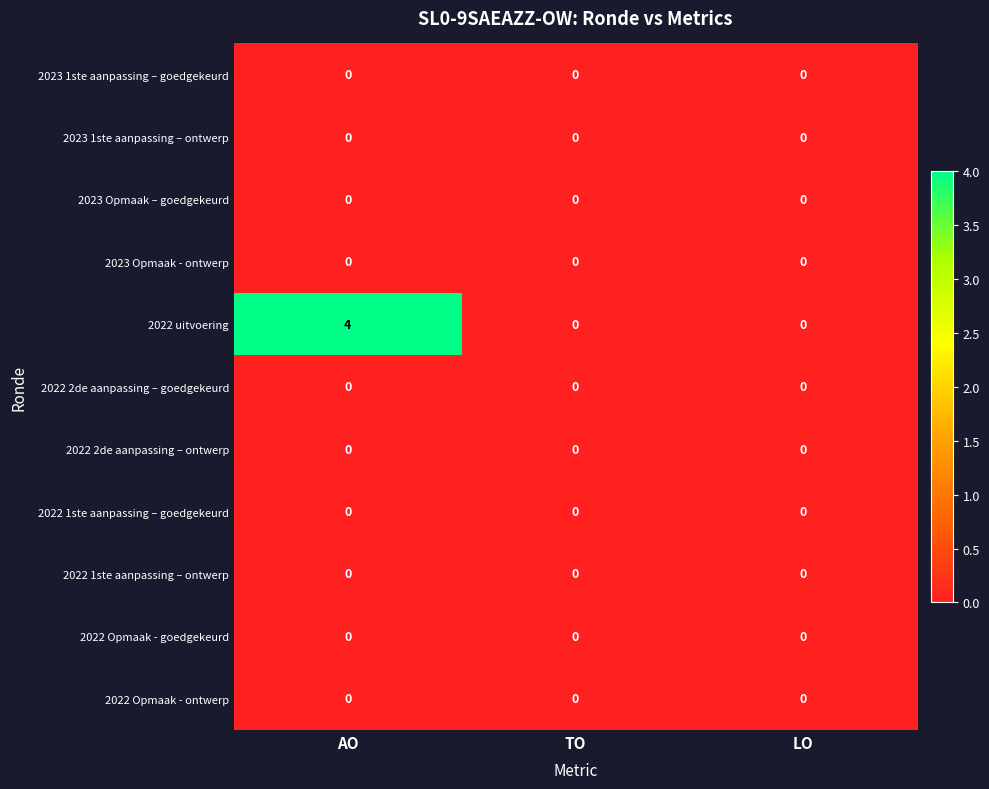

The 2022 1ste aanpassing – ontwerp series shows 0 at TO. True or false?

True